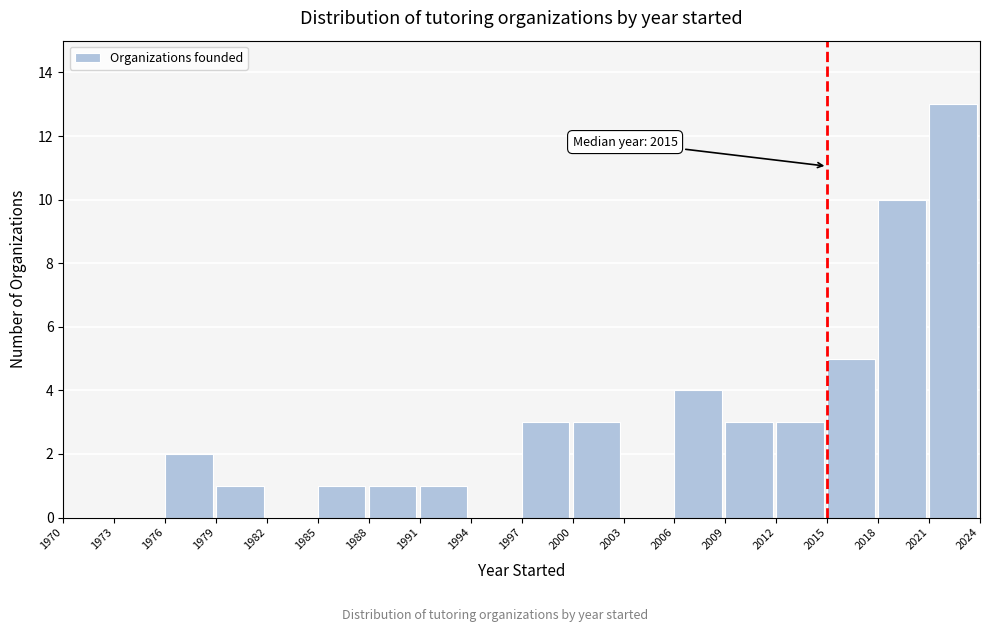

Which range on the x-axis has the tallest bar?

2021 to 2024